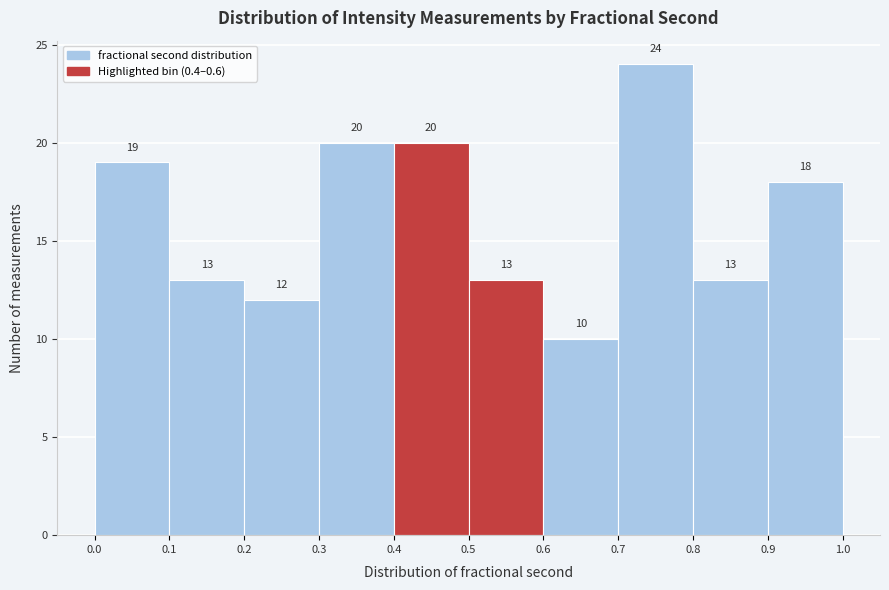

Over which range of the x-axis is the bar tallest?

0.7 to 0.8